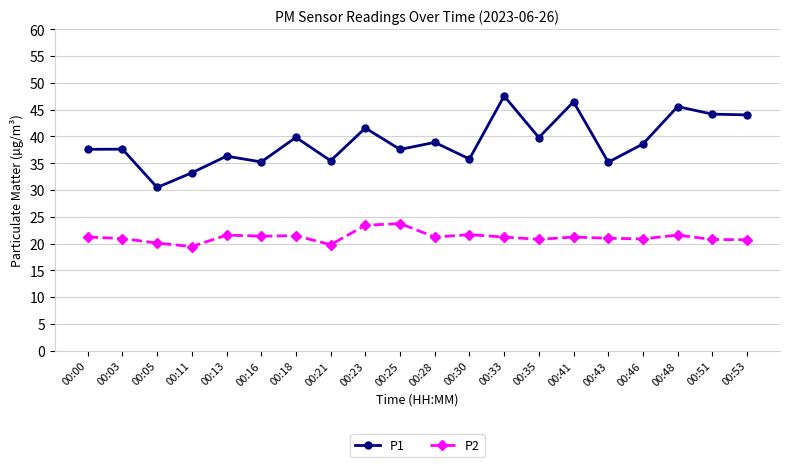

How many lines are shown in the chart?

2